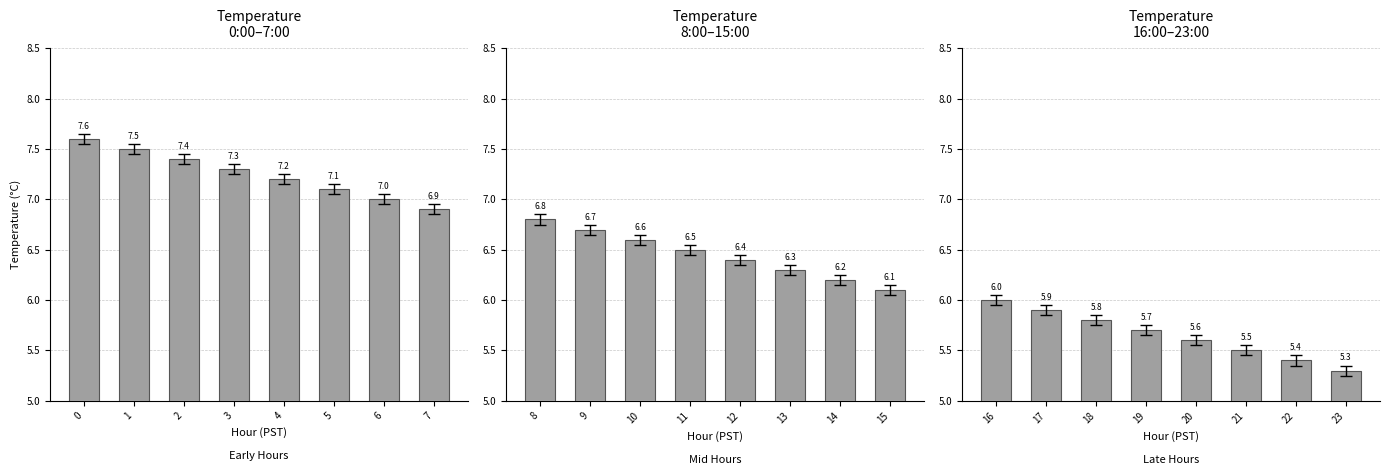

Does the chart contain stacked bars?

No